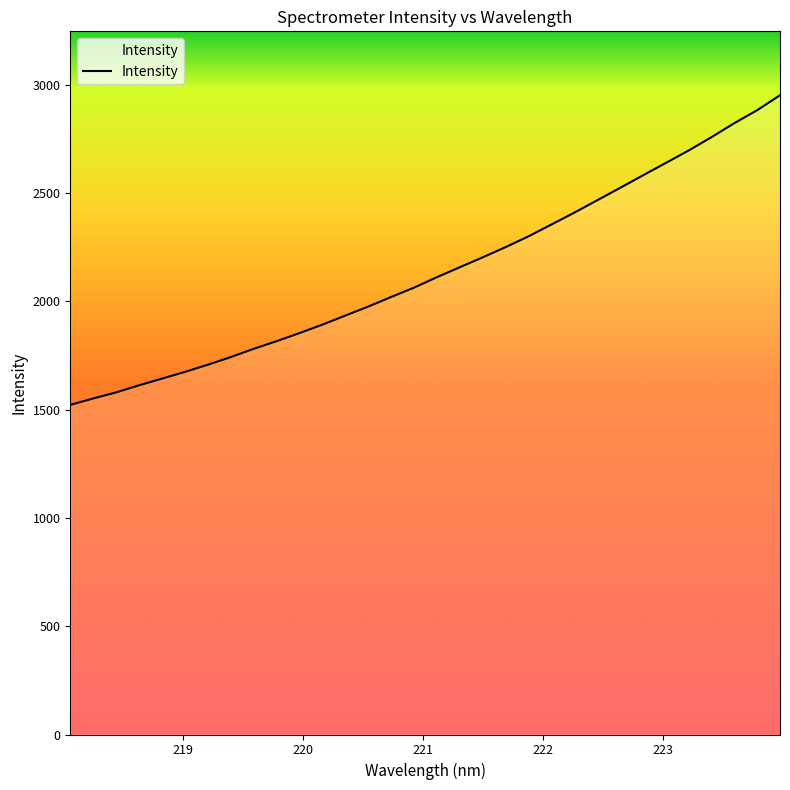

What is the smallest value displayed?

1522.0